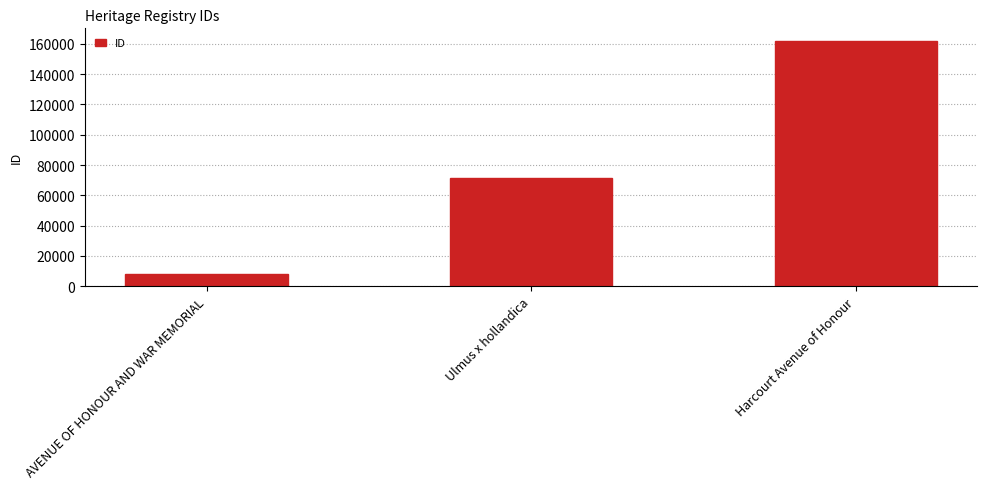

How many series are shown in this chart?

1